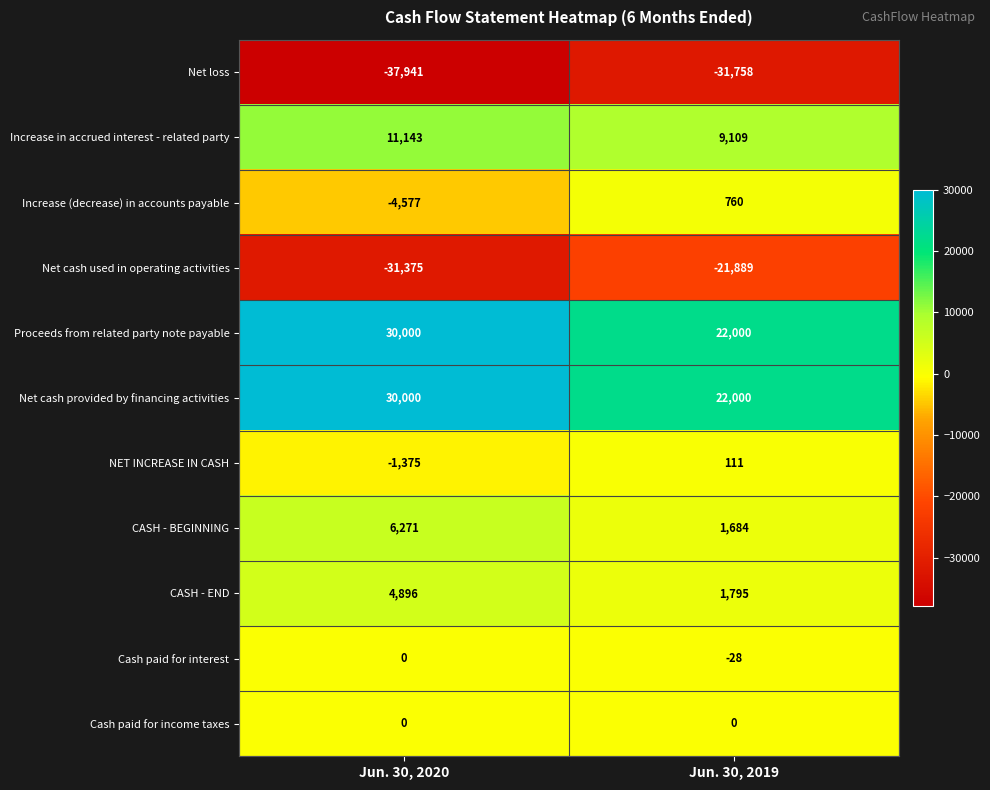

What is the approximate value of Net cash provided by financing activities at Jun. 30, 2019?

22000